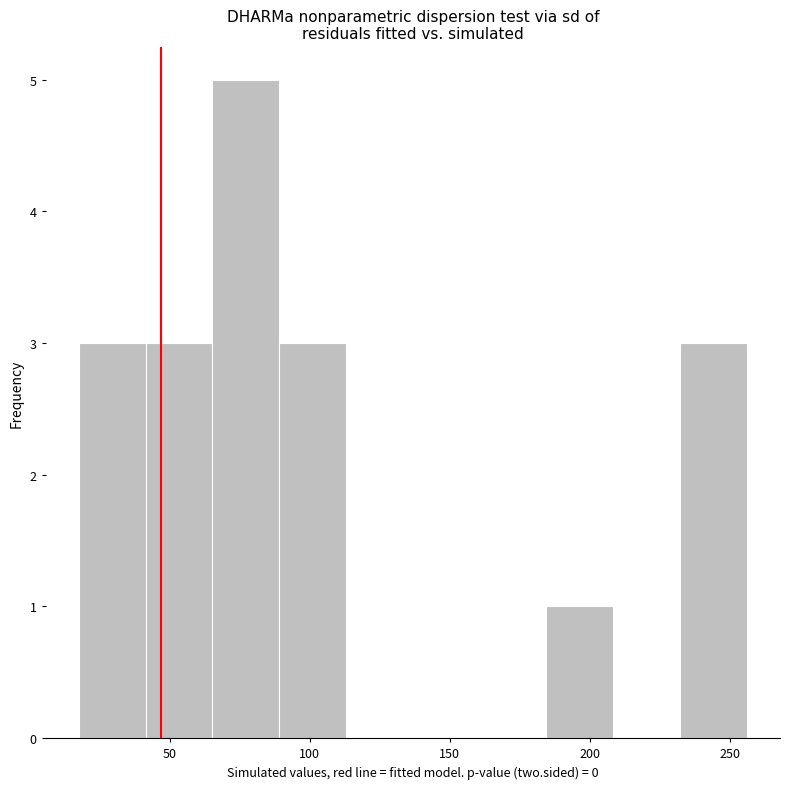

How tall is the bar that spans 40 to 65 on the x-axis? Neither the bar edges nor the heights are printed on the chart, so give them approximately, as read against the axes.

3